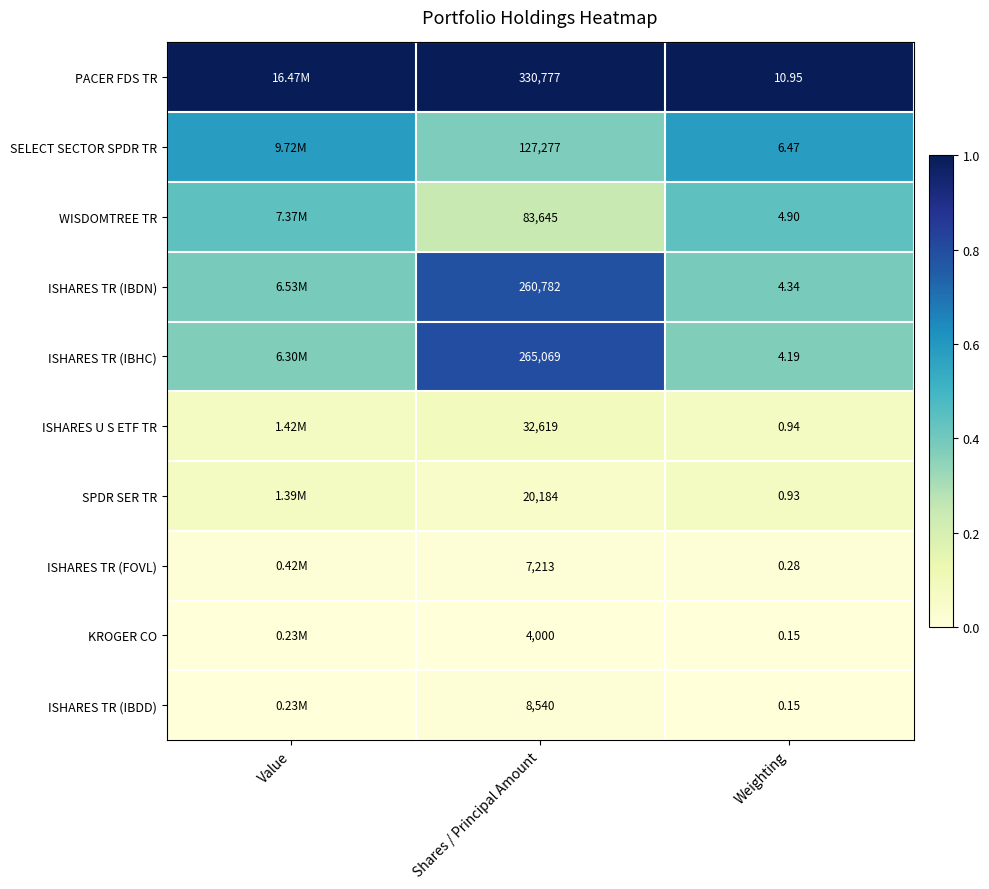

Rank the series at Shares / Principal Amount from highest to lowest value.

PACER FDS TR, ISHARES TR (IBHC), ISHARES TR (IBDN), SELECT SECTOR SPDR TR, WISDOMTREE TR, ISHARES U S ETF TR, SPDR SER TR, ISHARES TR (IBDD), ISHARES TR (FOVL), KROGER CO